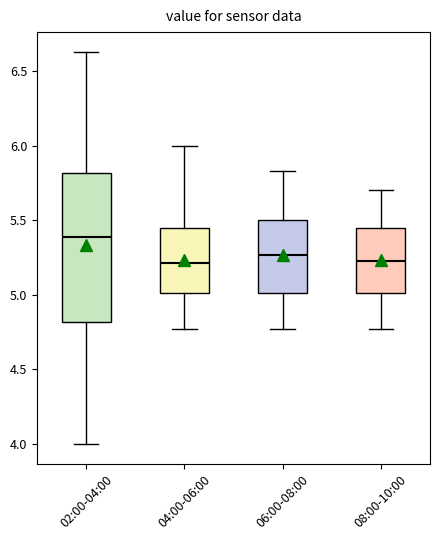

Reading left to right, transcribe this box plot: for each box, give where its median line is, the range the box spans, and where its two whiskers end, as read against the y-axis. The values are not printed on the chart, so give them approximately, as read against the axis.

02:00-04:00: median 5.40, box 4.80 to 5.80, whiskers 4.00 to 6.65
04:00-06:00: median 5.20, box 5.00 to 5.45, whiskers 4.75 to 6.00
06:00-08:00: median 5.25, box 5.00 to 5.50, whiskers 4.75 to 5.85
08:00-10:00: median 5.25, box 5.00 to 5.45, whiskers 4.75 to 5.70